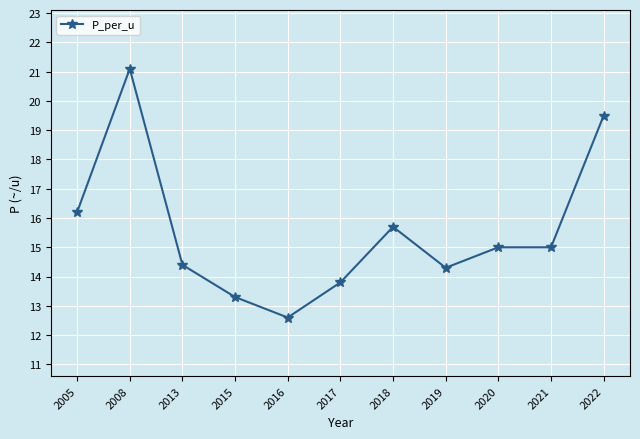

Which label corresponds to the smallest value in the chart?

2016